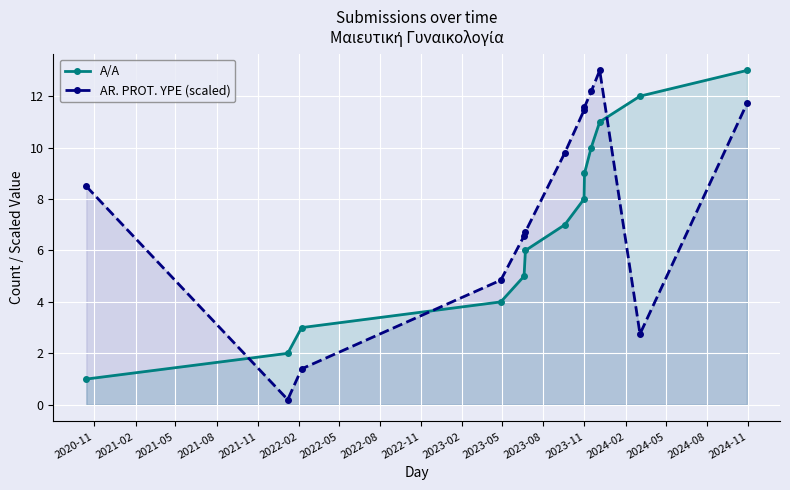

How many lines are shown in the chart?

2